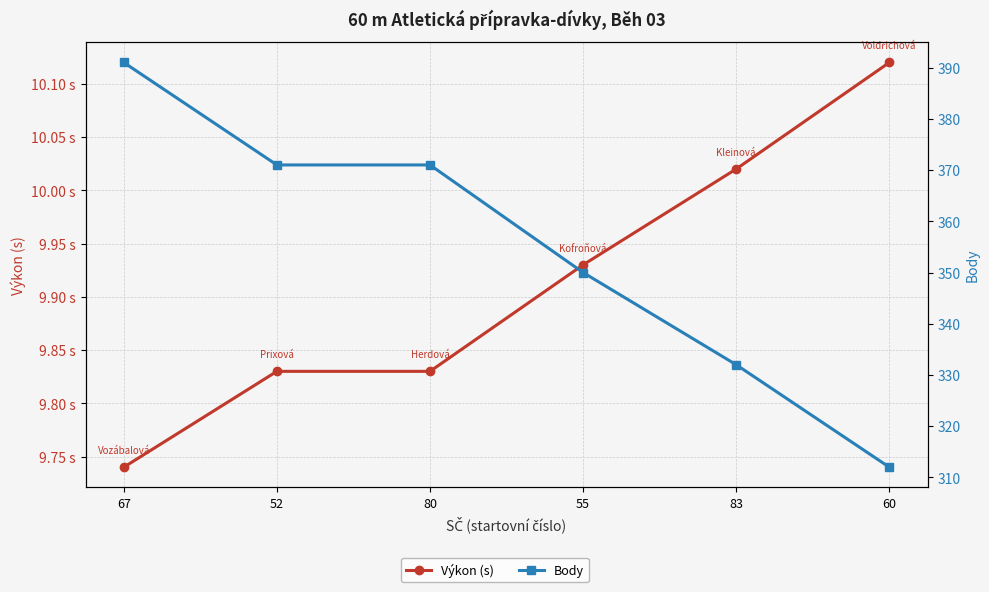

At which label does Body first exceed 371?

67